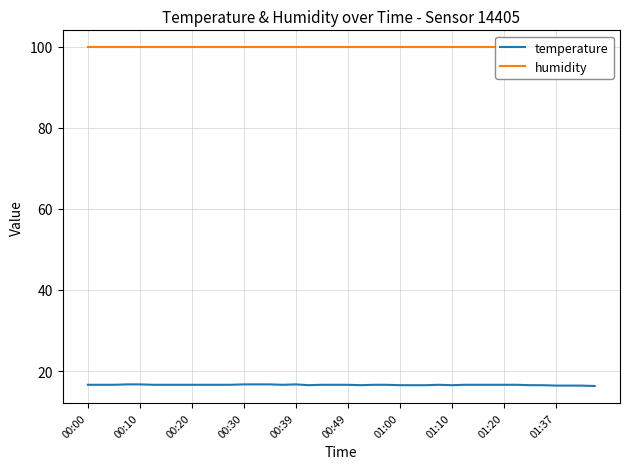

True or false: temperature and humidity cross at least once.

False